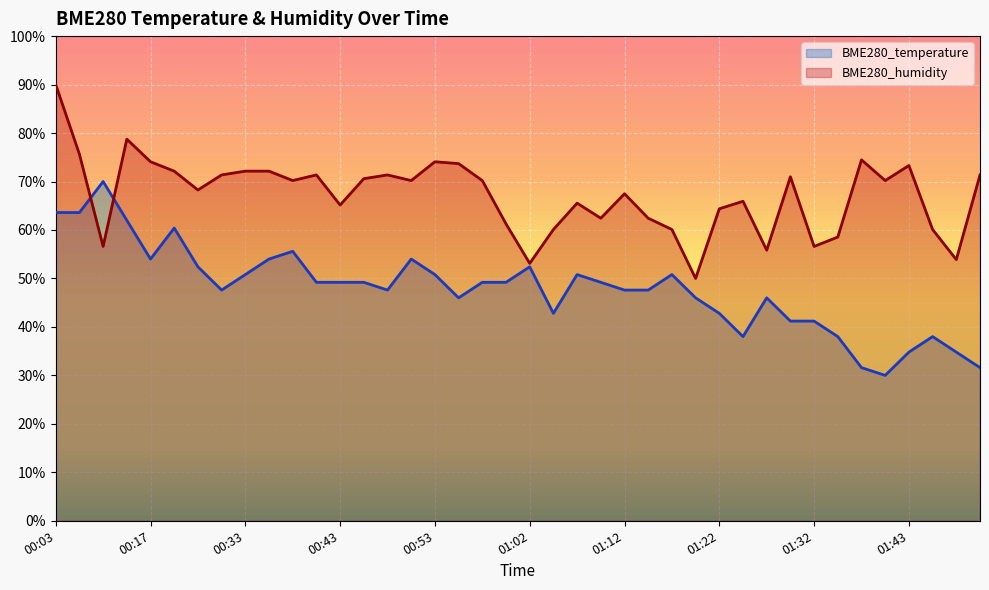

After their last crossing, which series has the higher values: BME280_temperature or BME280_humidity?

BME280_humidity